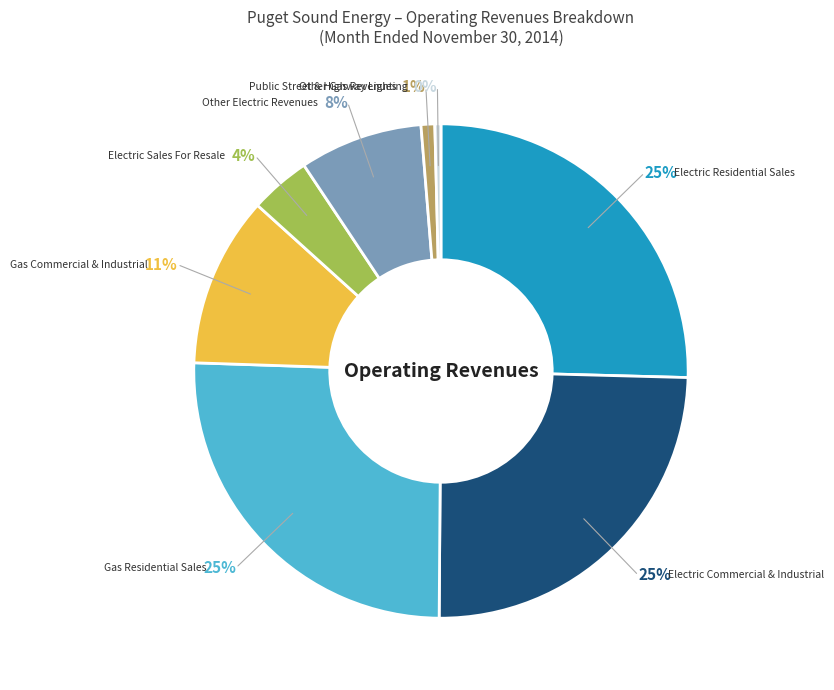

Between Electric Commercial & Industrial and Other Gas Revenues, which is larger?

Electric Commercial & Industrial